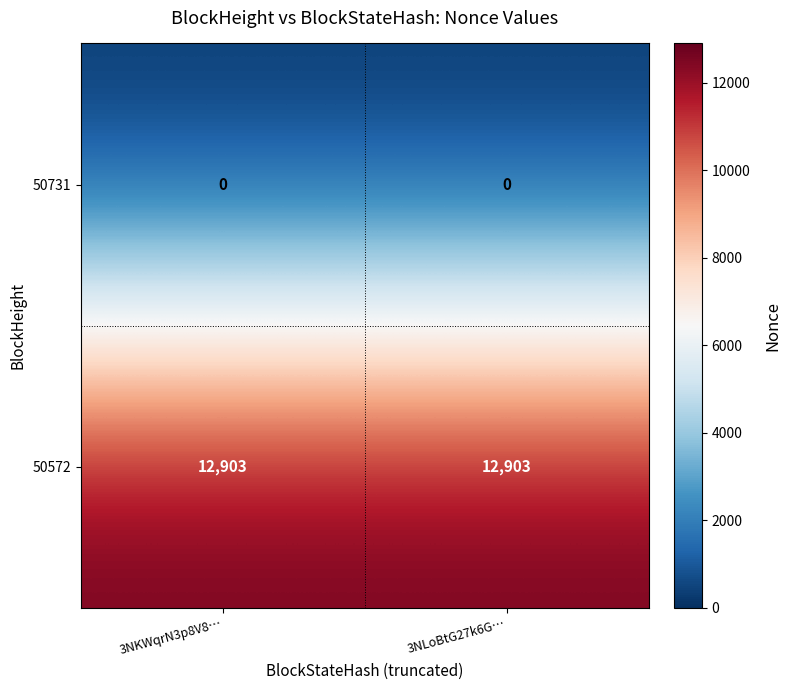

Count the number of categories in the chart.

2